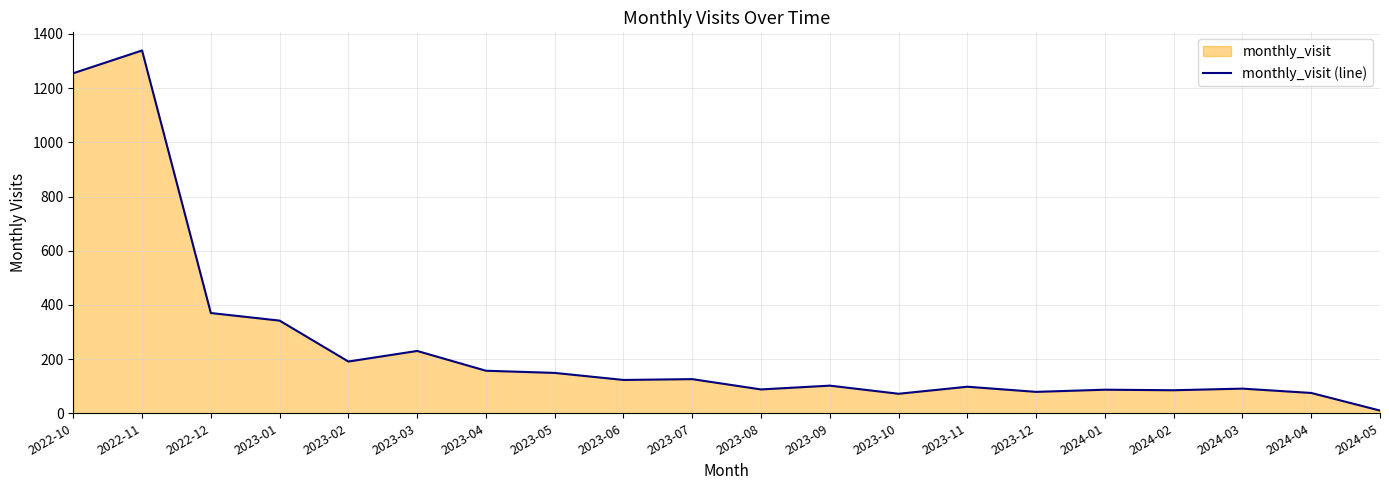

List the labels in order of value, smallest first.

2024-05, 2023-10, 2024-04, 2023-12, 2024-02, 2024-01, 2023-08, 2024-03, 2023-11, 2023-09, 2023-06, 2023-07, 2023-05, 2023-04, 2023-02, 2023-03, 2023-01, 2022-12, 2022-10, 2022-11